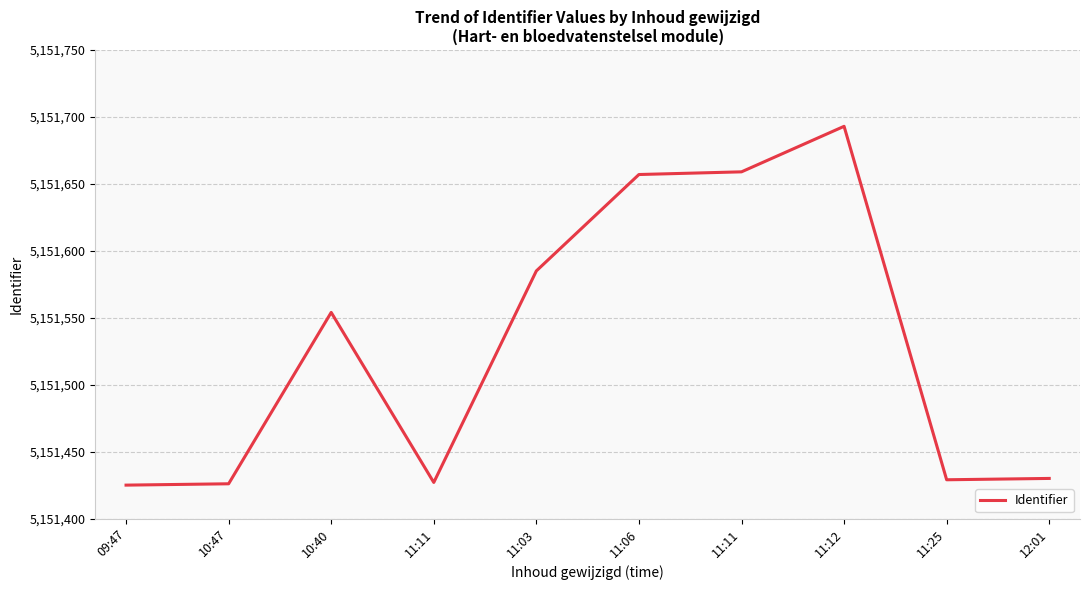

Is this an area chart (filled region under the line)?

No